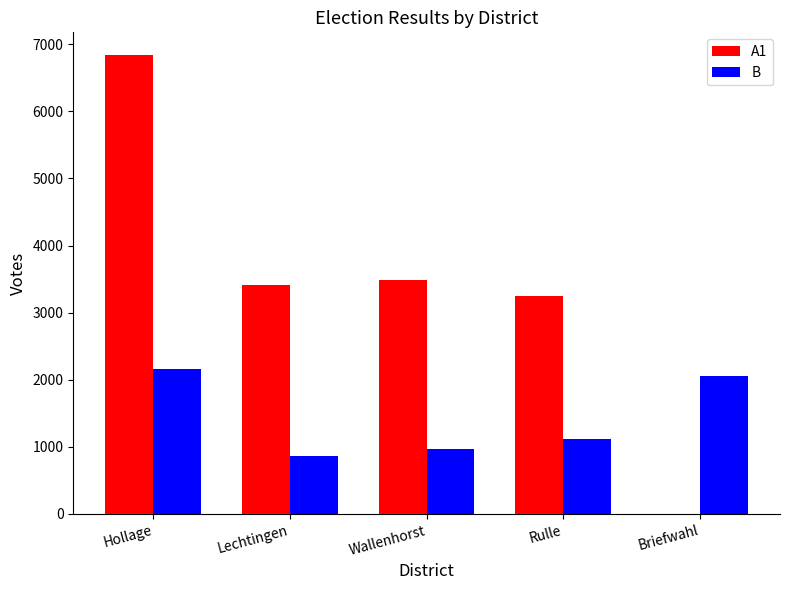

What value does the A1 series have at Wallenhorst?

3482